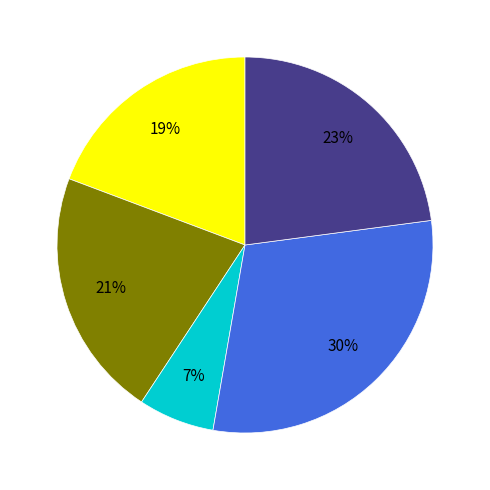

Is there a majority slice in this chart?

No